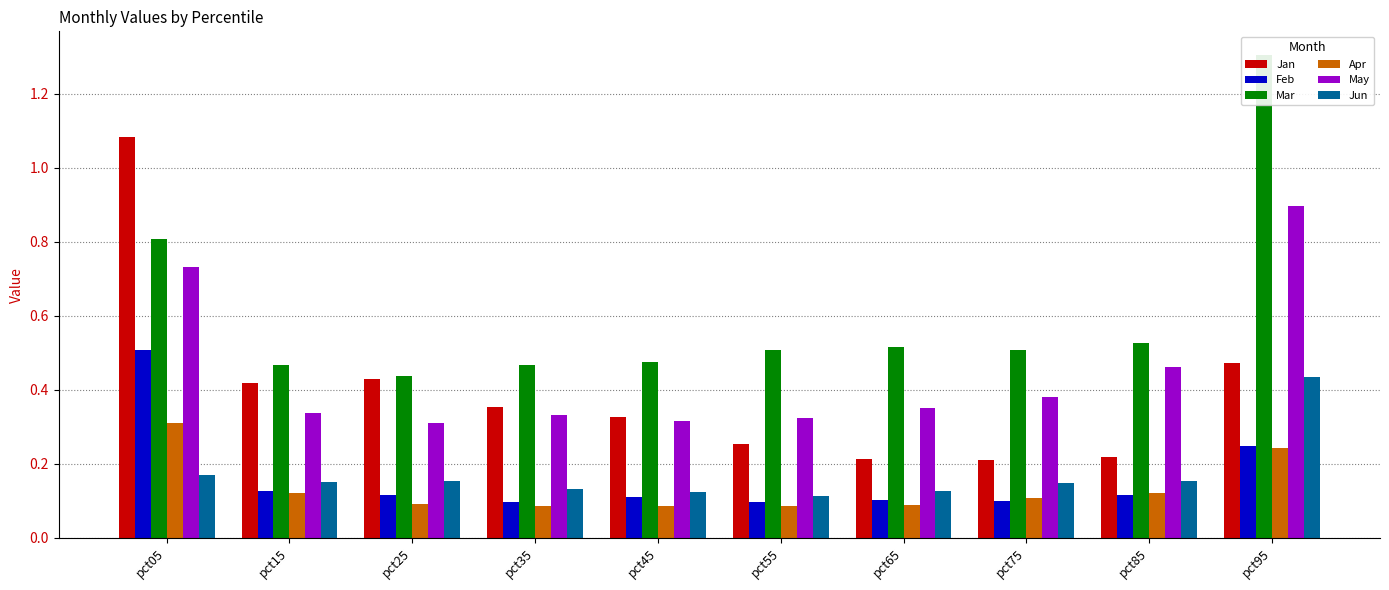

The value of Mar at pct35 is 0.6. True or false?

False